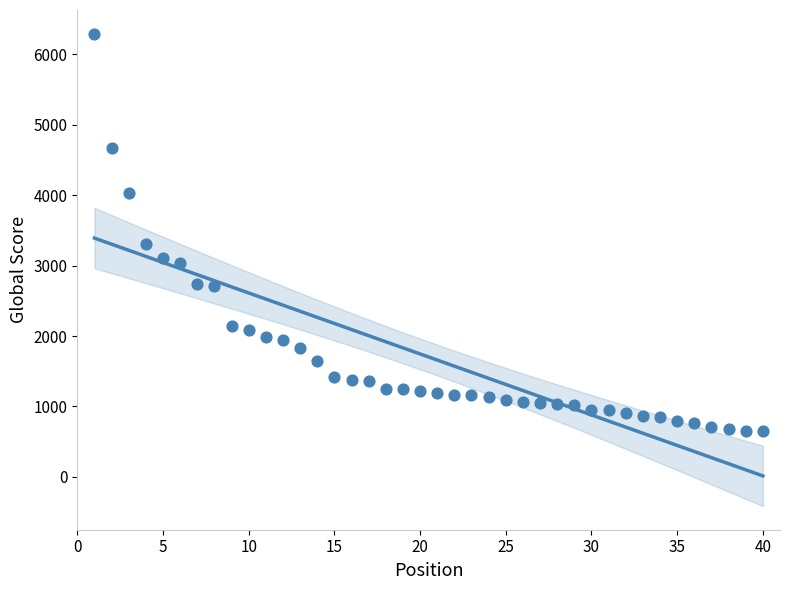

What is the range of Y values (max minus min)?

5641